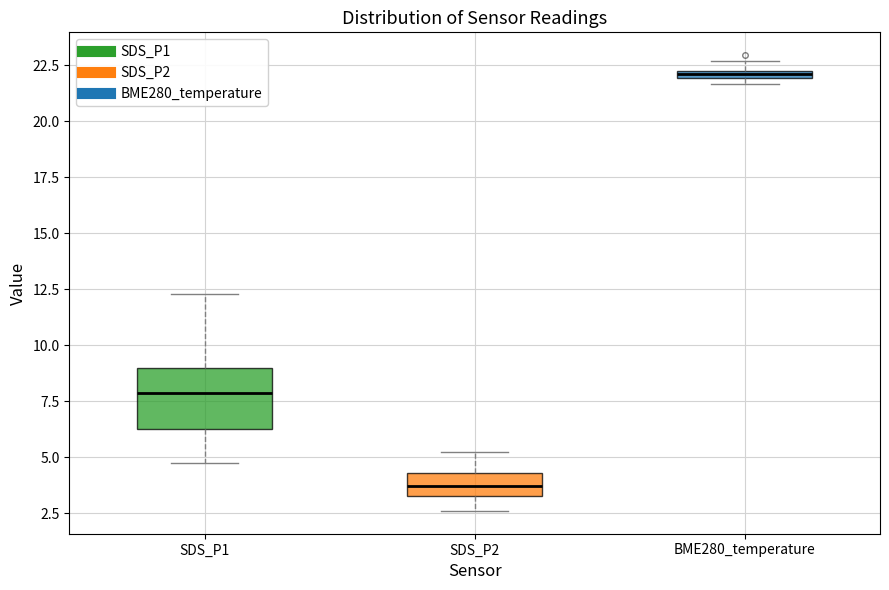

Comparing the boxes themselves (not the whiskers), which one is the tallest?

SDS_P1